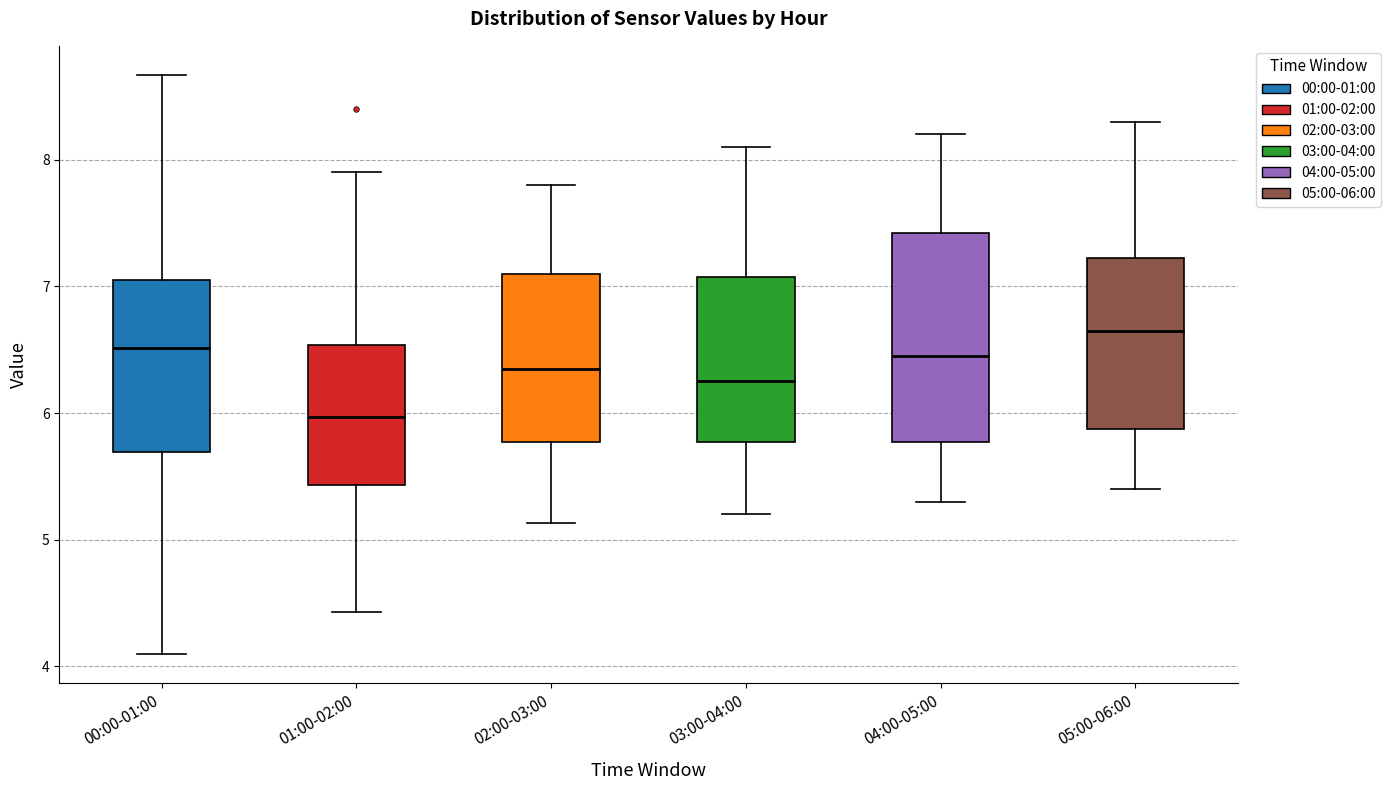

Where does the lower whisker of the box for 02:00-03:00 end on the y-axis? The values are not printed on the chart, so give them approximately, as read against the axis.

5.1